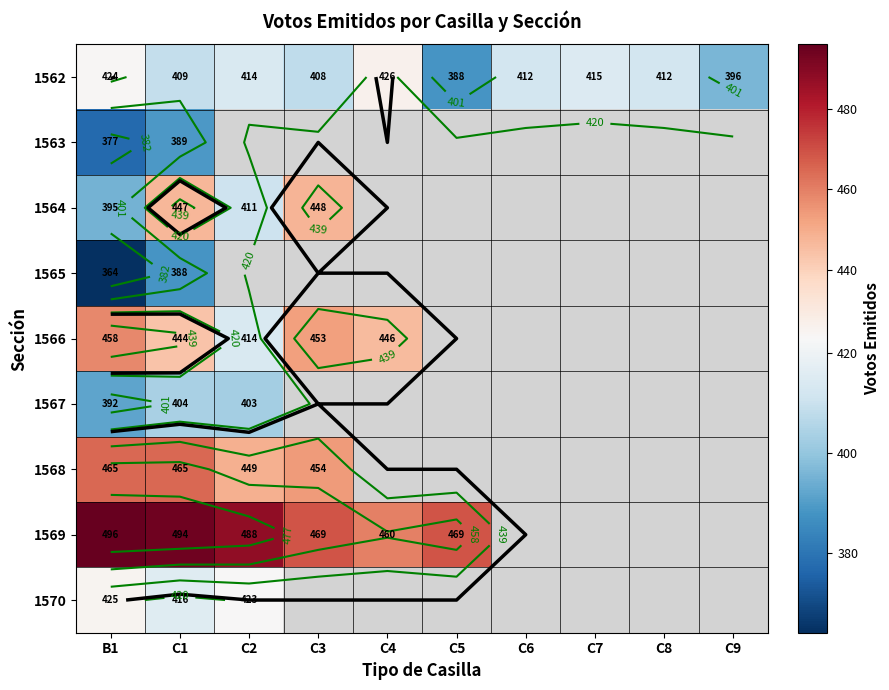

Which label corresponds to the smallest value in the chart?

B1